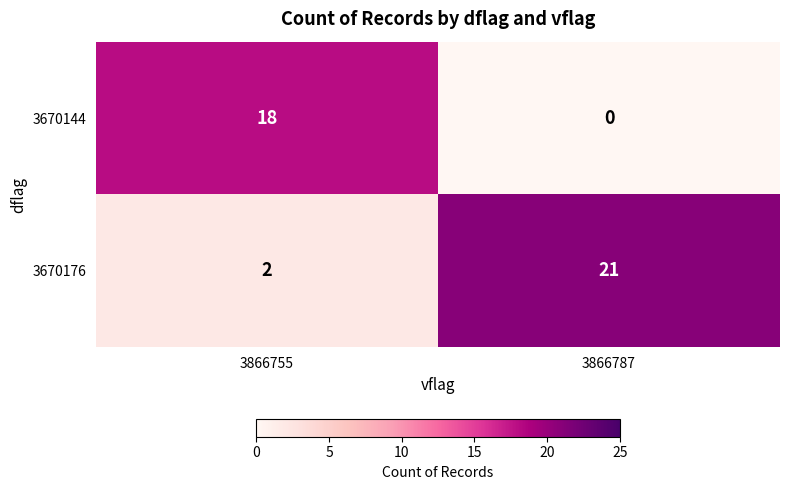

Between 3866755 and 3866787, which series saw the biggest shift?

3670176